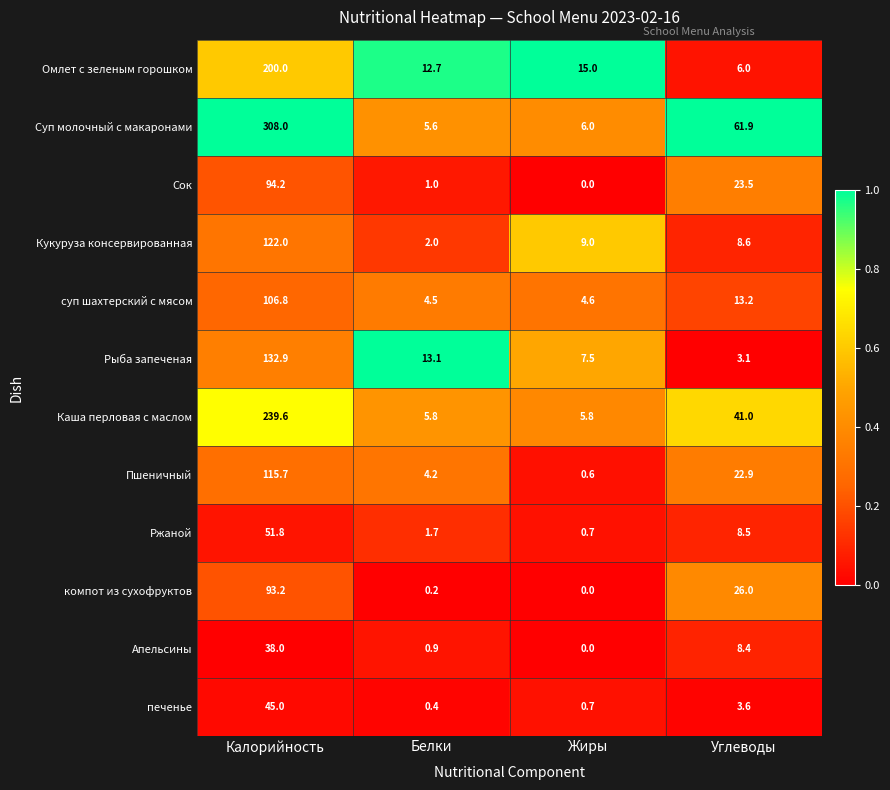

Between Белки and Жиры, which series saw the biggest shift?

Кукуруза консервированная